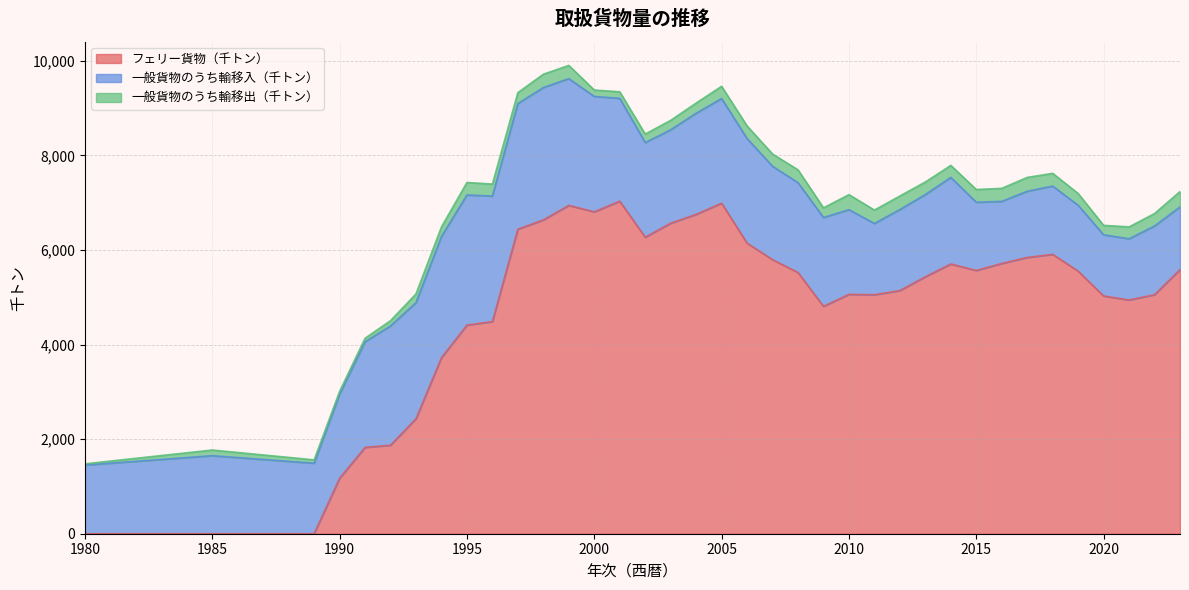

How many values in the フェリー貨物（千トン） series exceed 5525?

18